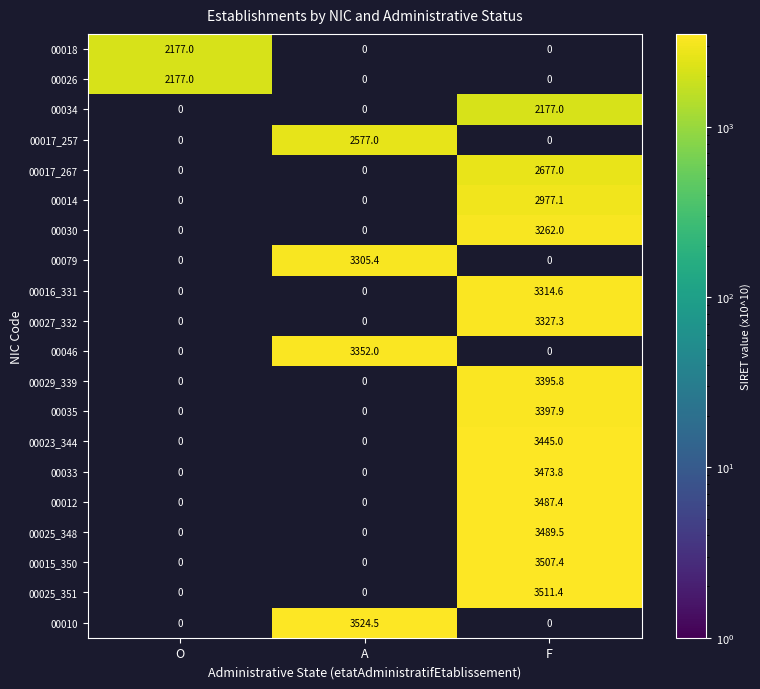

Is it true that 00018 equals 3111.8 at O?

False